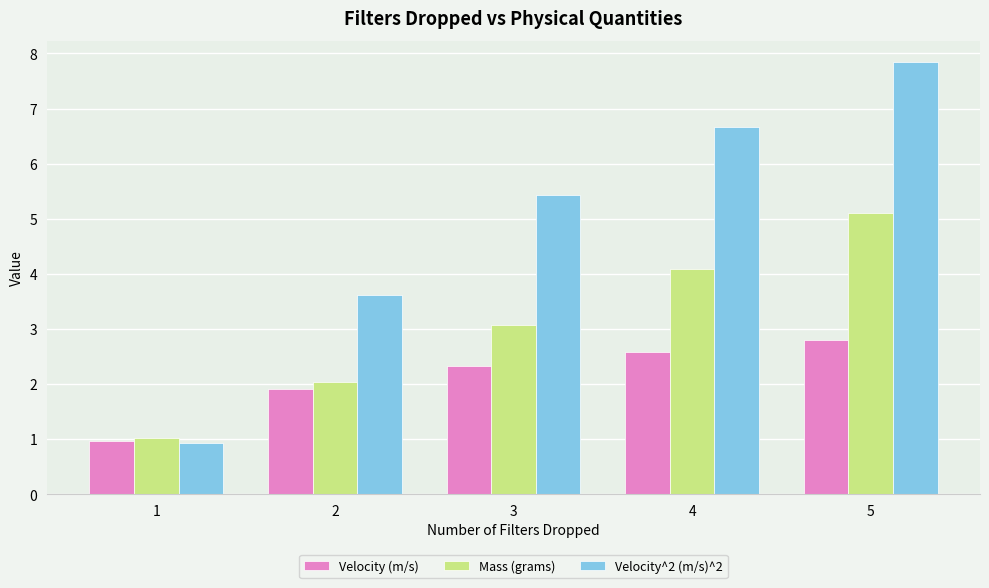

Rank the categories by Mass (grams) value from lowest to highest.

1, 2, 3, 4, 5